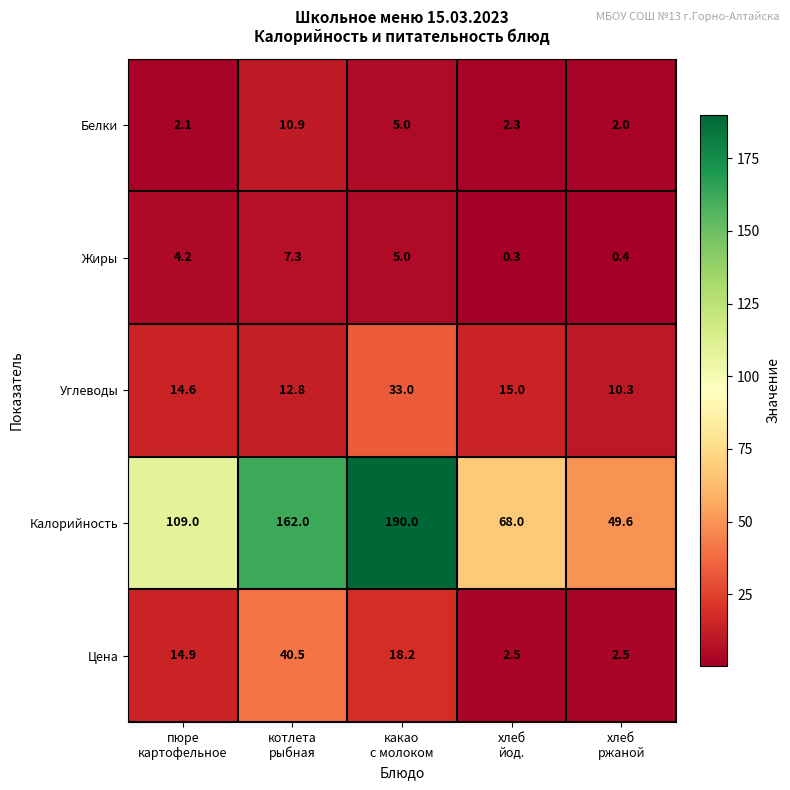

What is the average value of the Цена series?

15.7